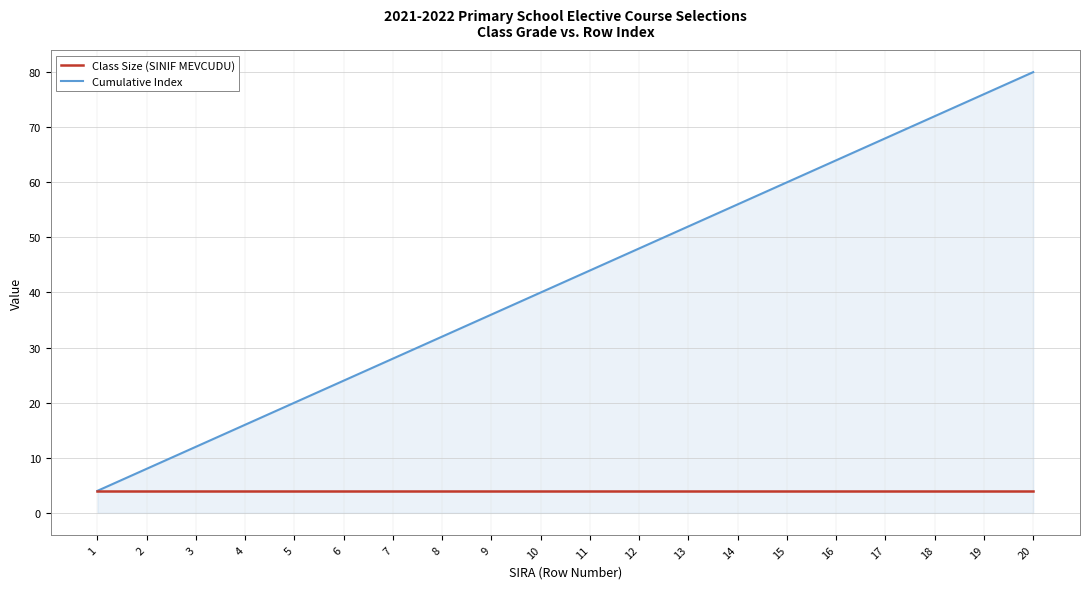

Is the value of Class Size (SINIF MEVCUDU) at 5 greater than the value of Cumulative Index at 10?

No